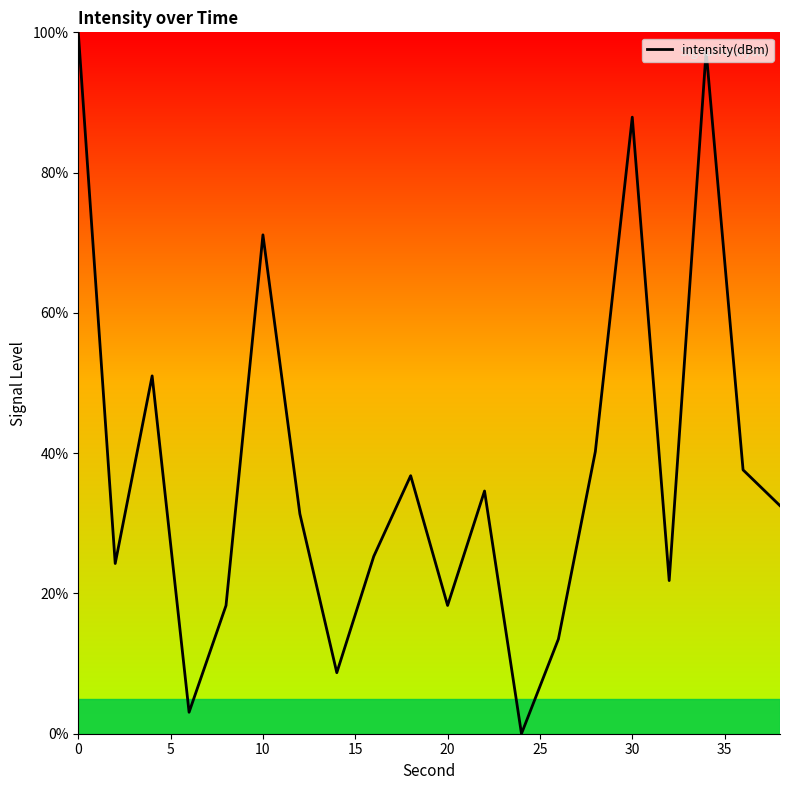

What is the maximum value shown in the chart?

100.0